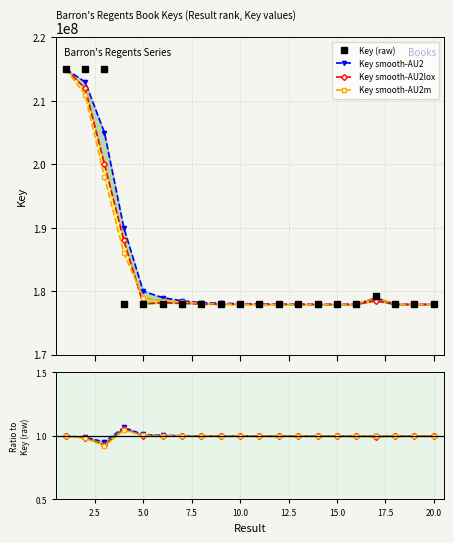

How many categories are shown in the chart?

20